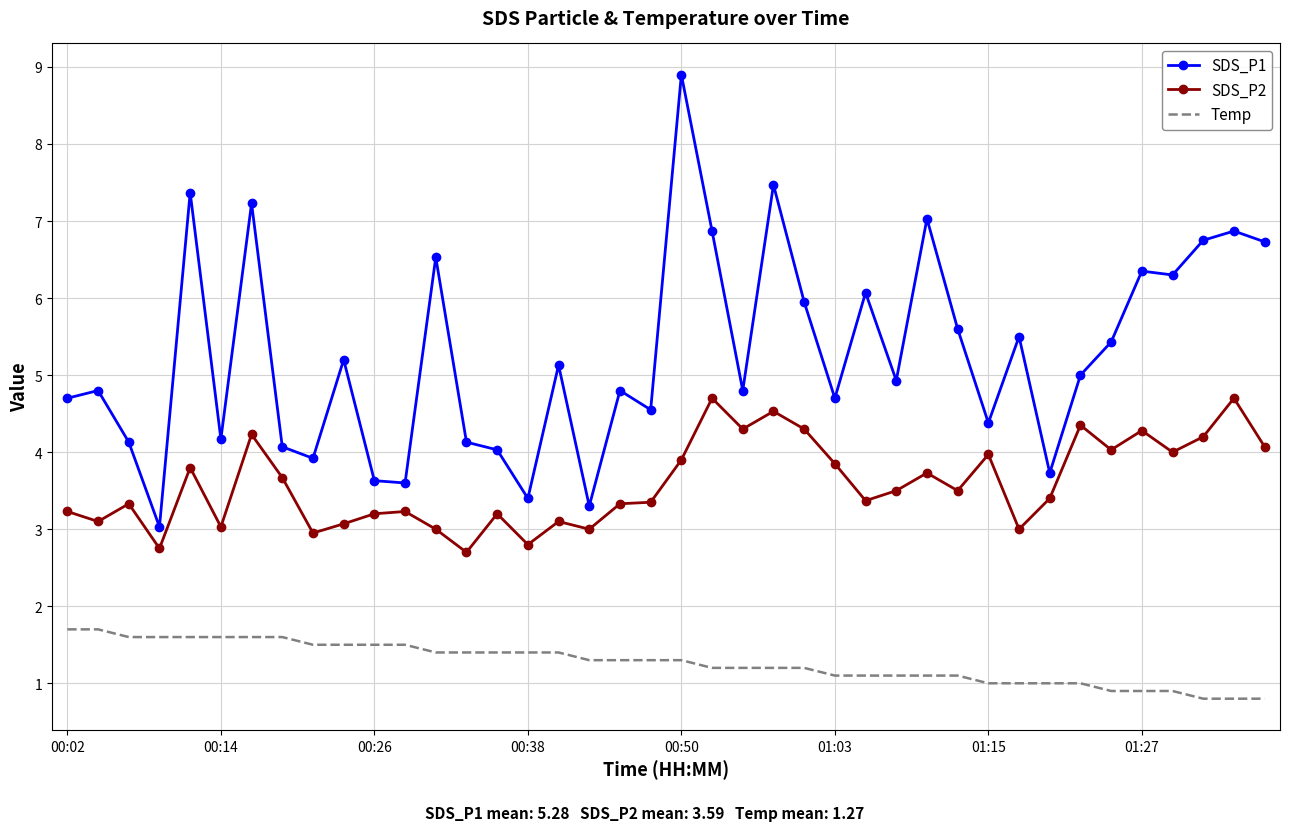

True or false: SDS_P1 and SDS_P2 intersect in this chart.

False